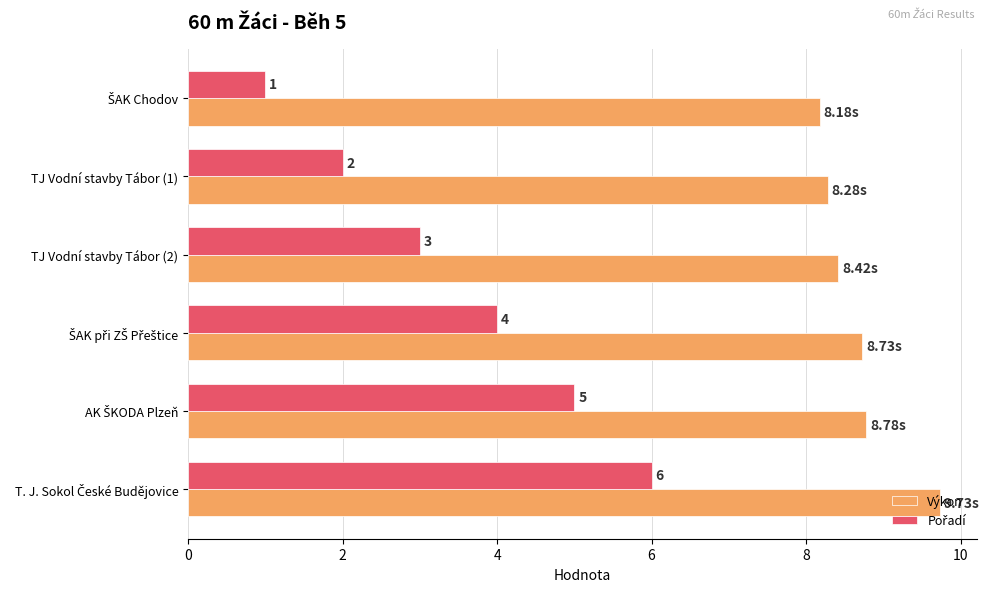

Which series has the largest total across all categories?

Výkon